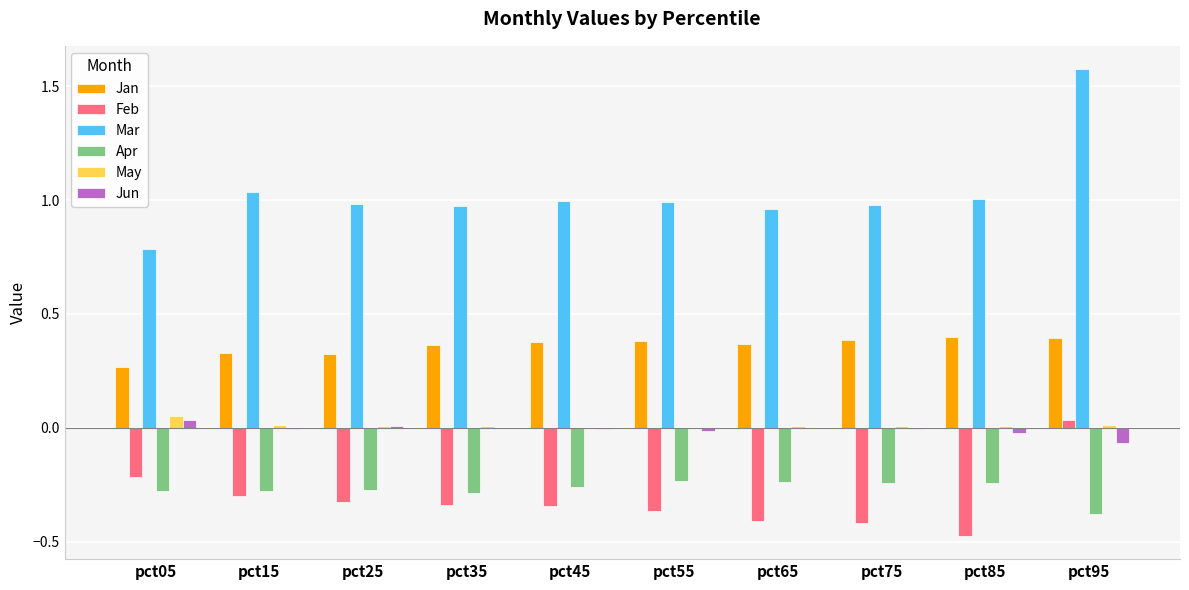

How many data points does each series have?

10